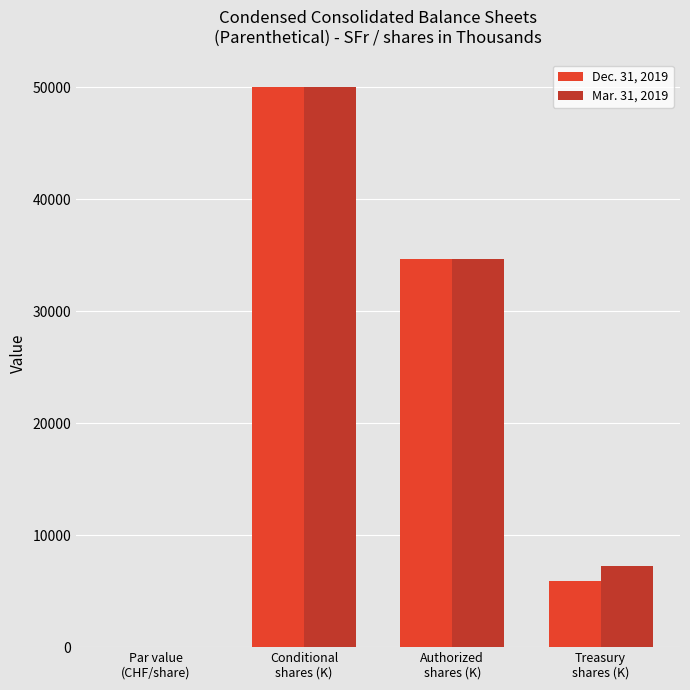

What is the maximum value for Mar. 31, 2019?

50000.0